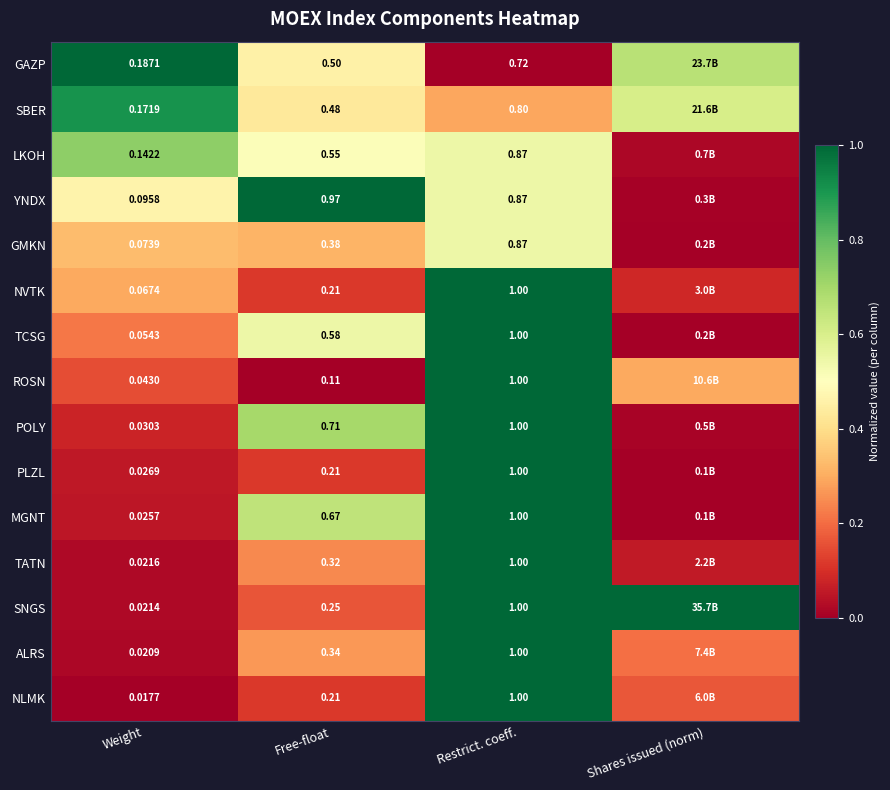

Between Free-float and Restrict. coeff., which series saw the biggest shift?

ROSN